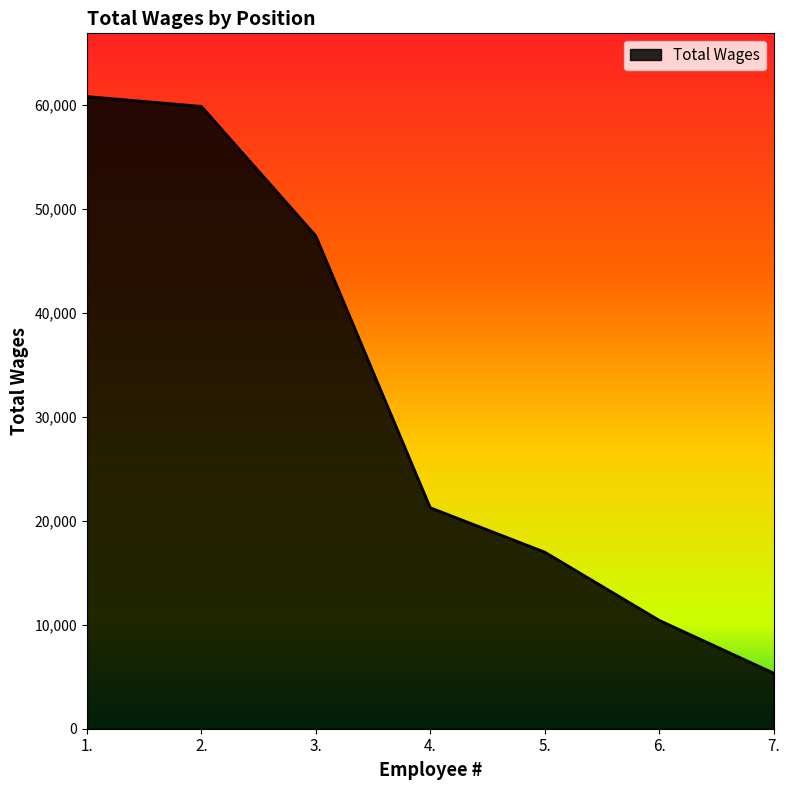

The value at 3. is 23586. True or false?

False